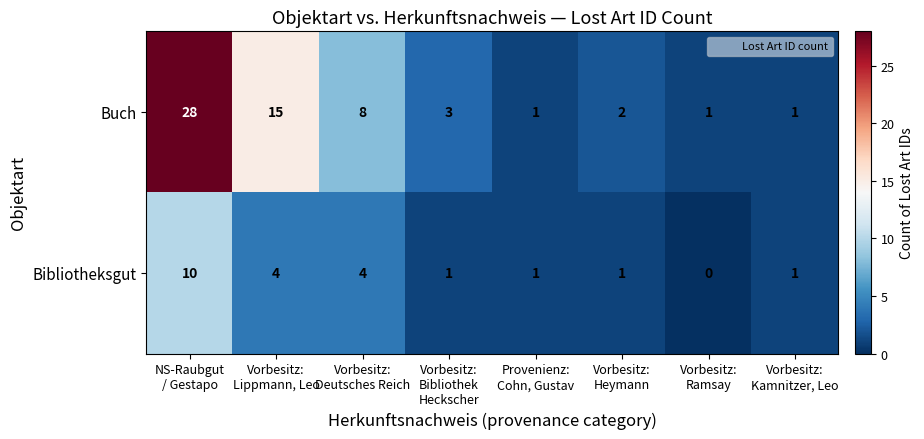

Rank the series by their maximum value, from lowest to highest.

Bibliotheksgut, Buch